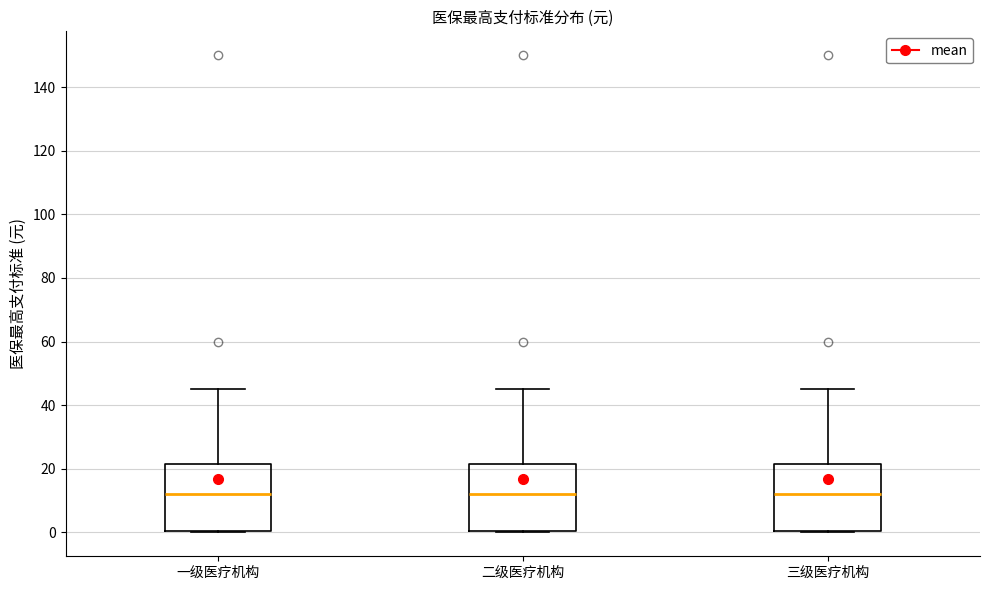

Where does the upper whisker of the box for 三级医疗机构 end on the y-axis? The values are not printed on the chart, so give them approximately, as read against the axis.

46